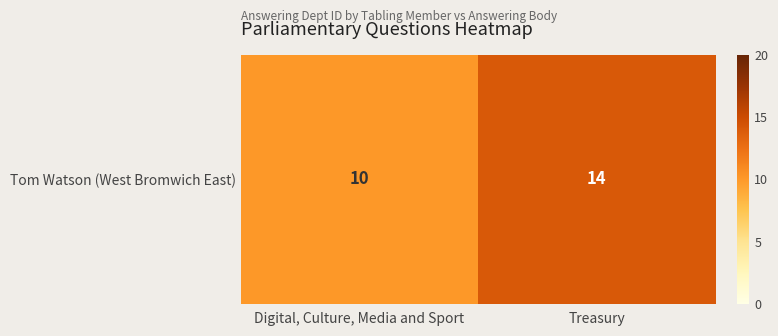

What is the difference between the values at Digital, Culture, Media and Sport and Treasury?

4